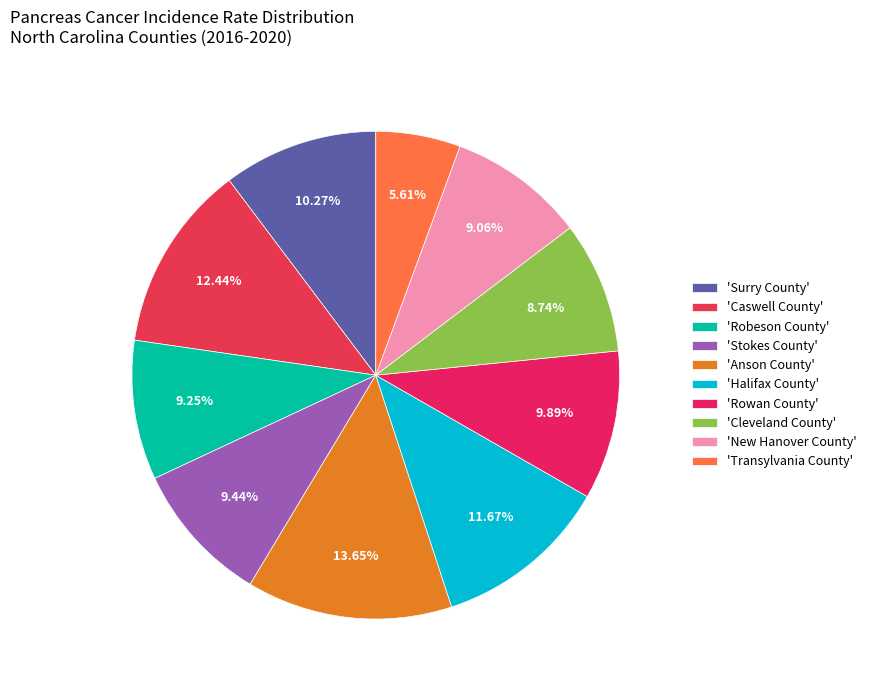

How many slices are in this pie chart?

10